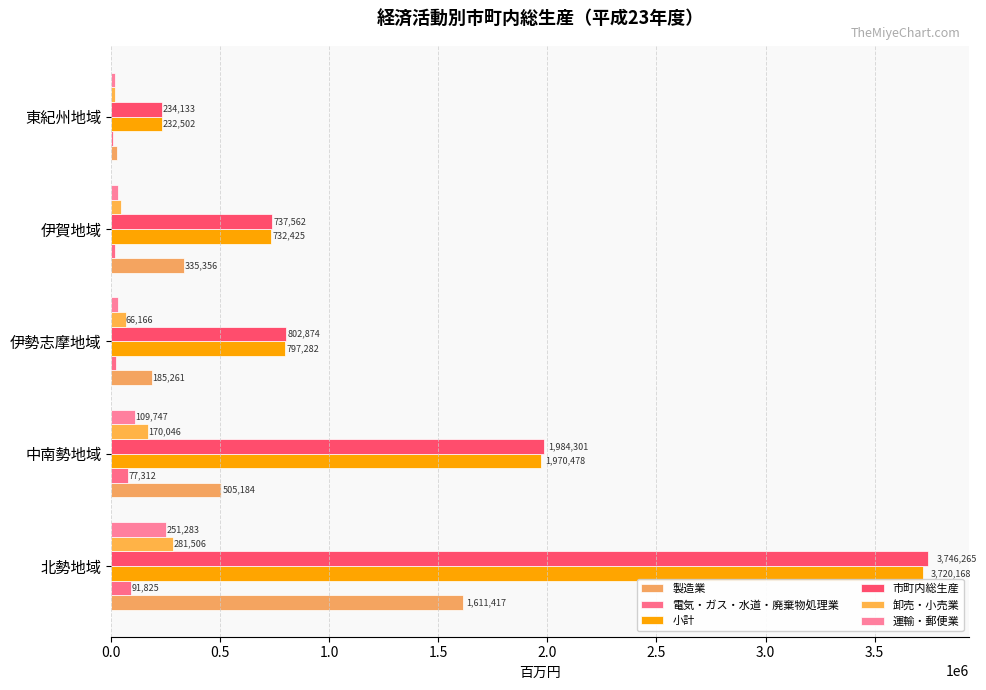

What is the highest value of the 製造業 series?

1611417